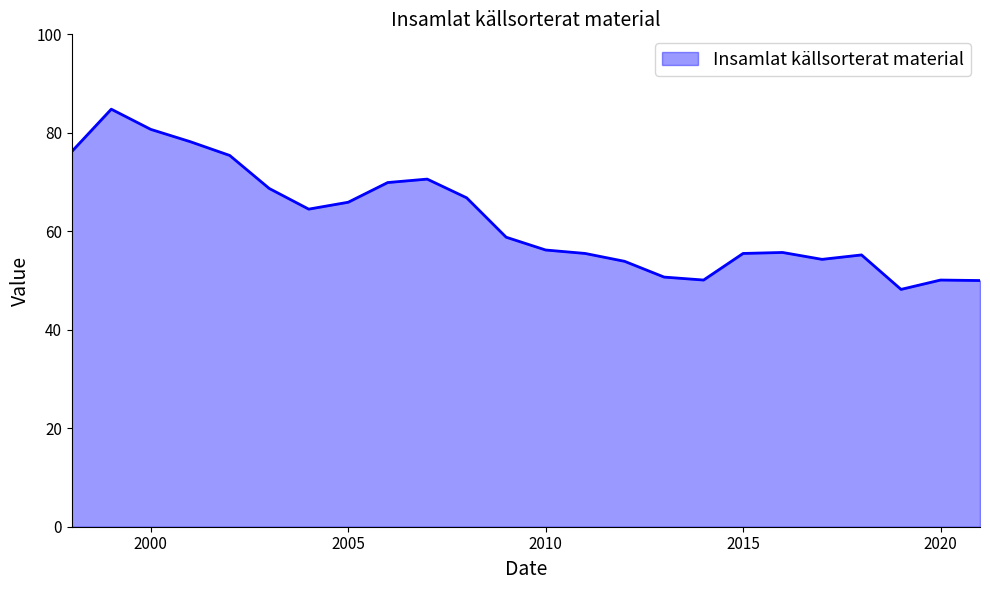

What is the greatest value displayed?

84.8